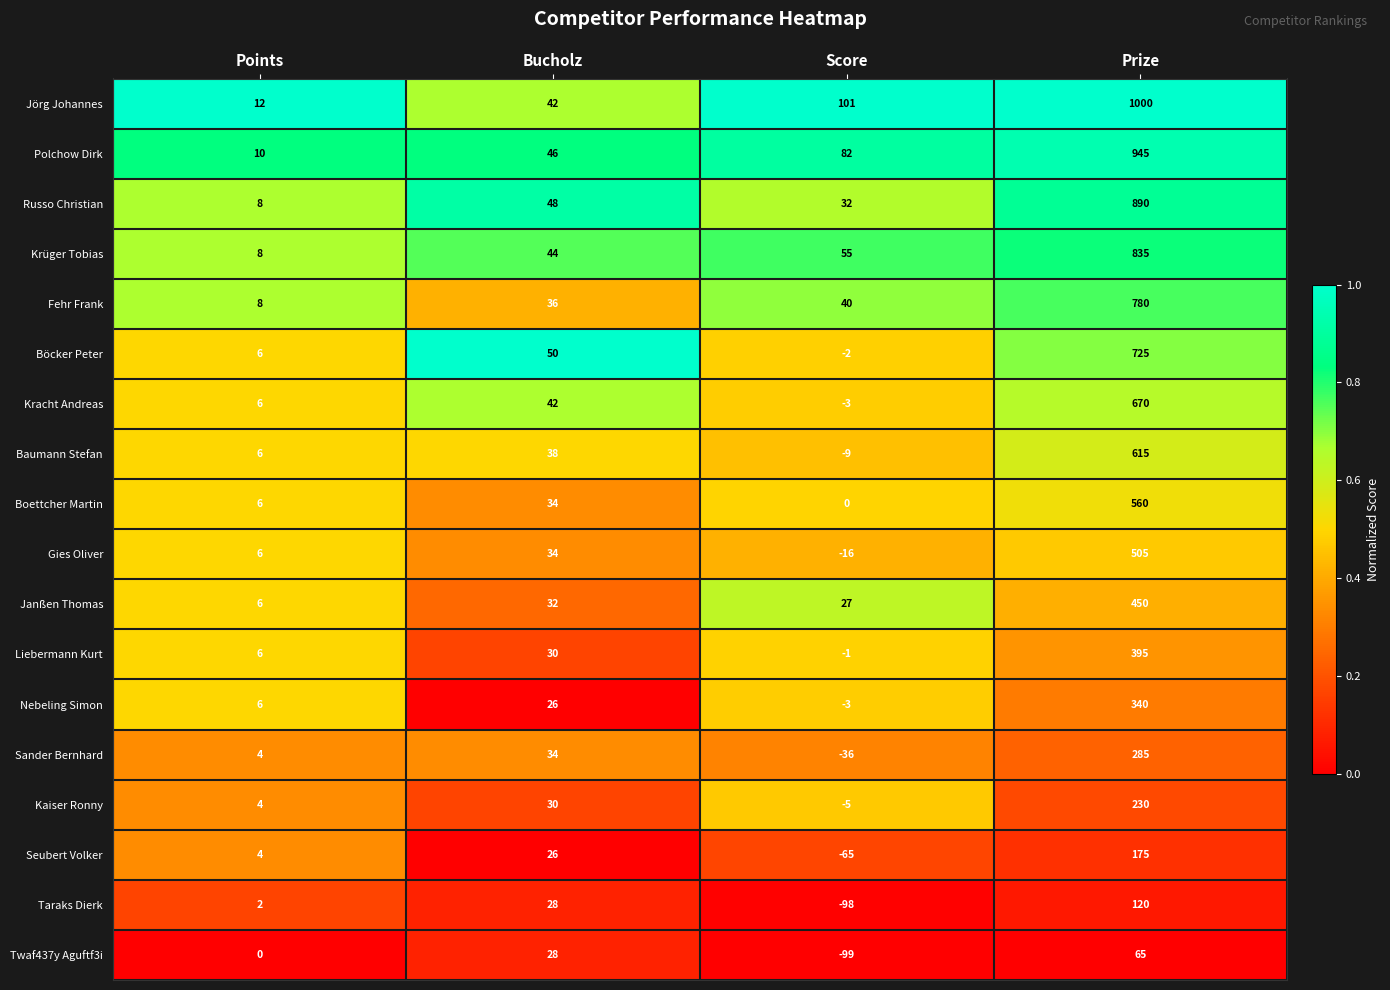

At which label does Sander Bernhard reach its peak?

Prize